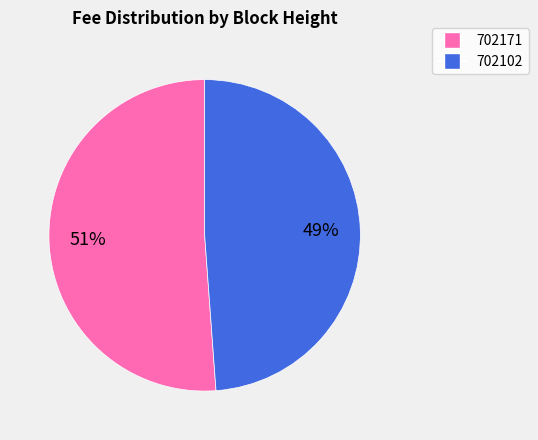

To the nearest percent, what portion does 702102 represent?

49%